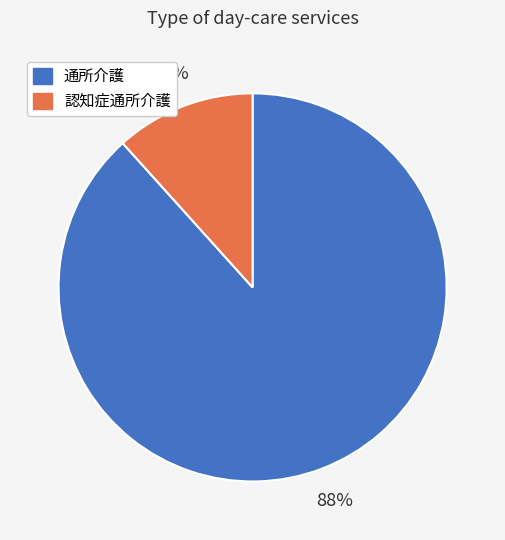

The 通所介護 slice represents 88% of the pie. True or false?

True